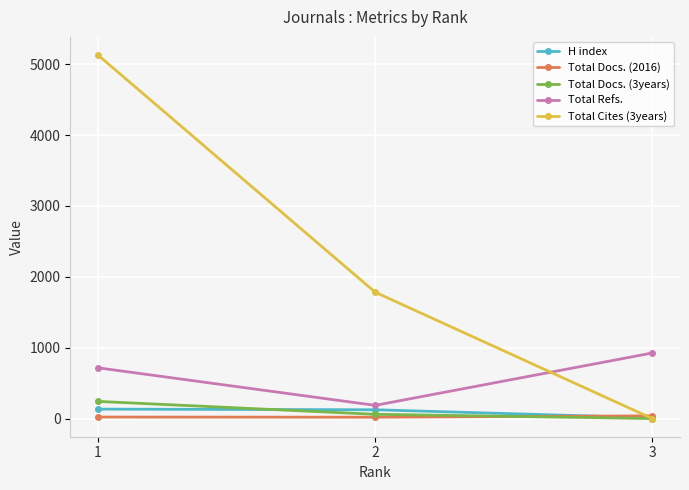

What is the lowest value of the Total Docs. (2016) series?

19